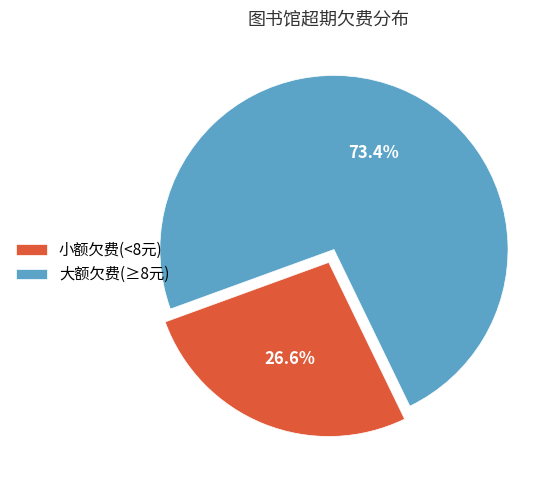

How many segments does this pie chart have?

2